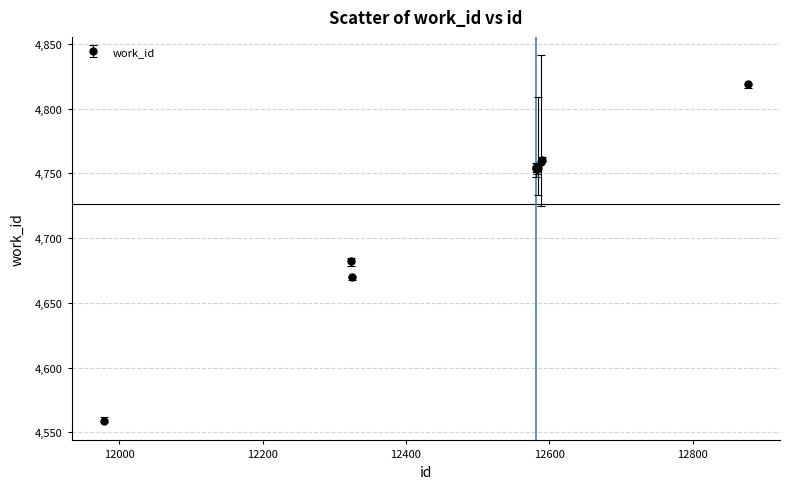

What is the smallest value displayed?

4559